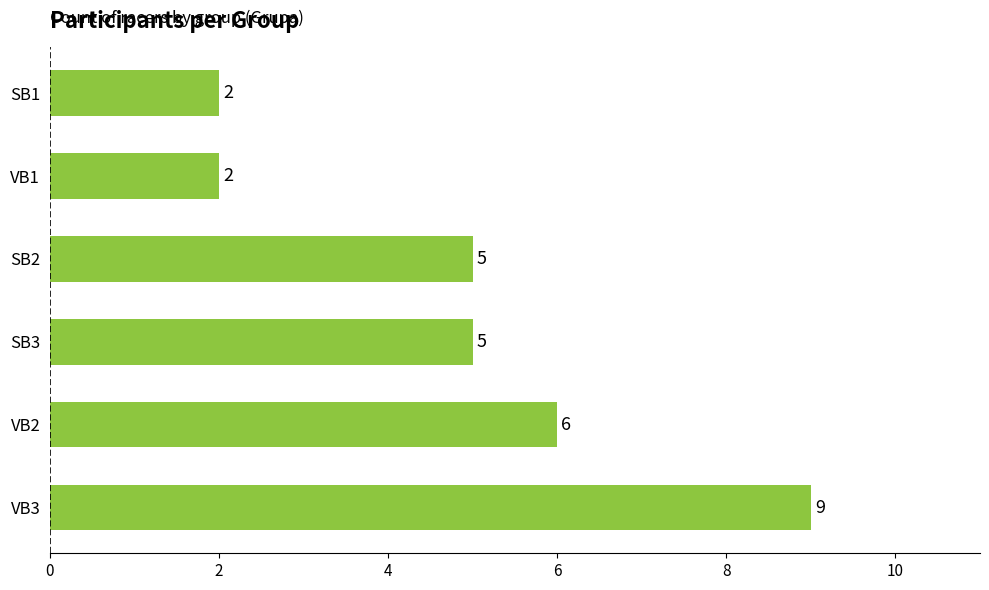

Which category has the highest value across all series?

VB3